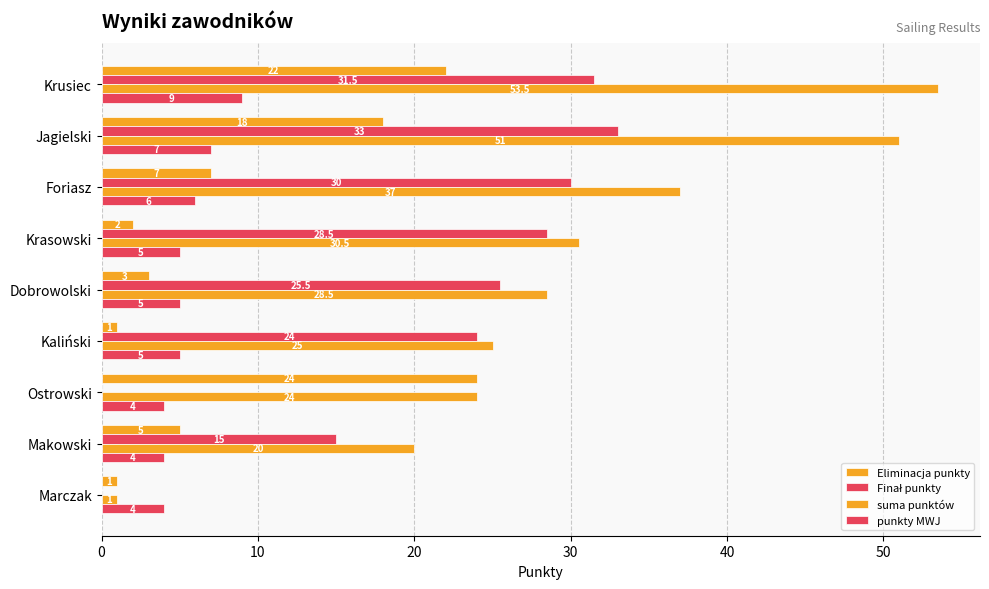

What is the difference between the maximum and minimum values in the Eliminacja punkty series?

23.0